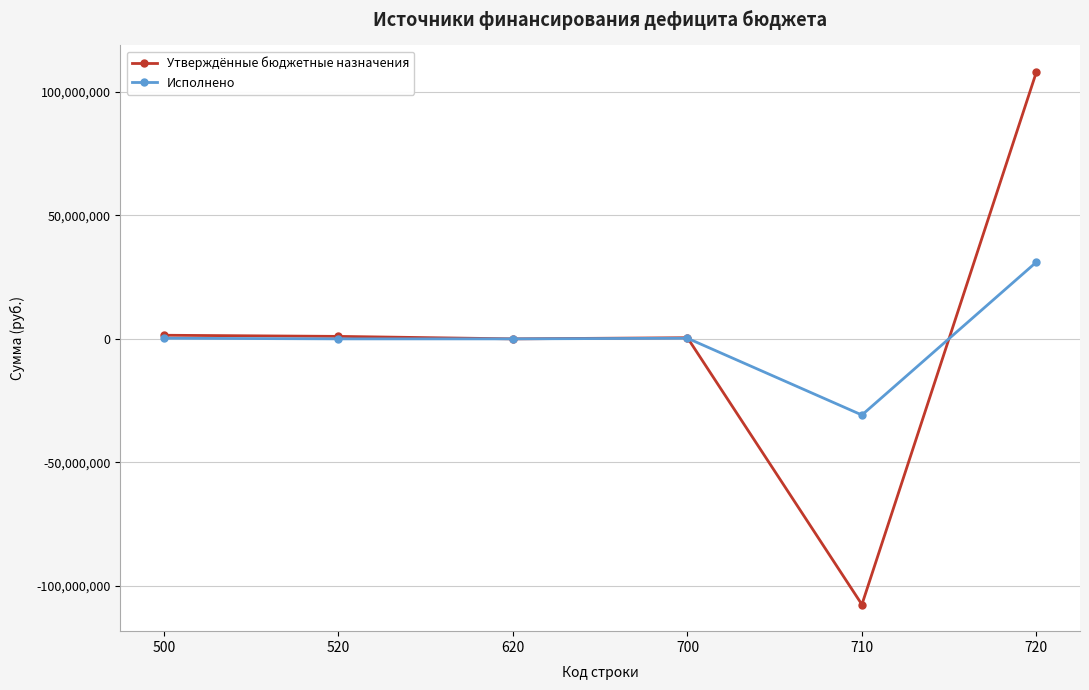

How many interior local valleys does the Утверждённые бюджетные назначения series have?

2